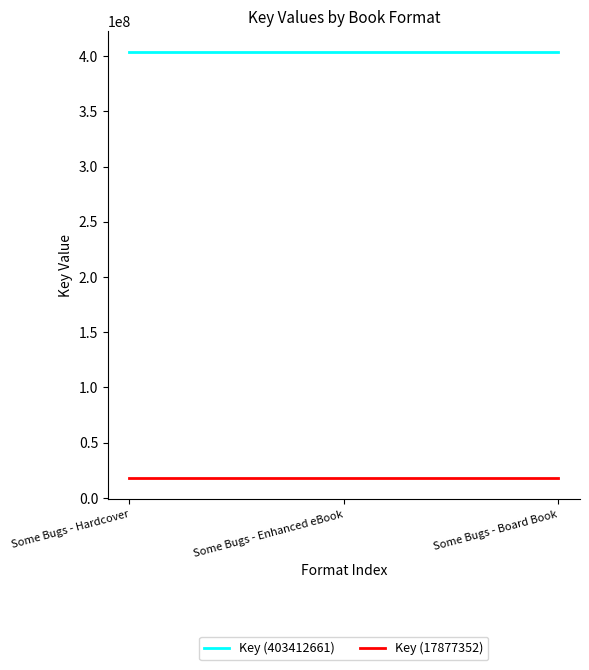

Count the number of categories in the chart.

3